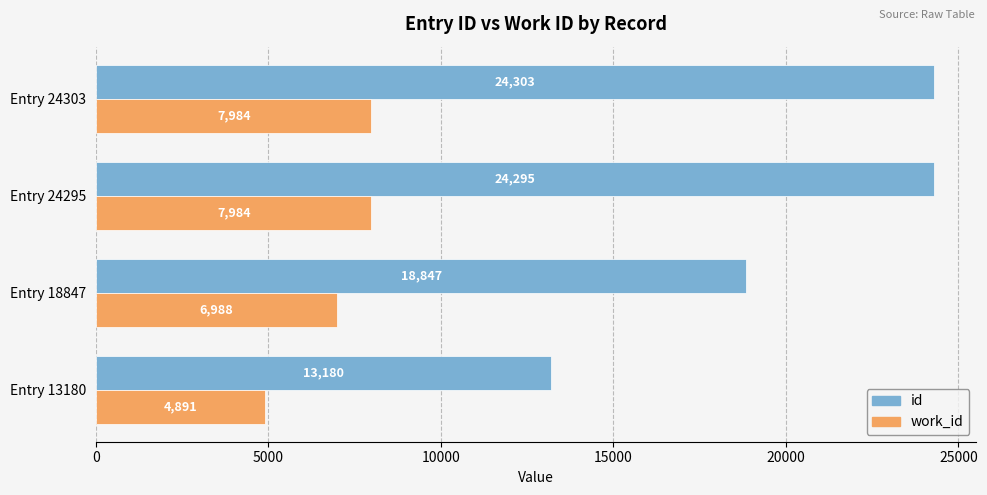

List the series in order of their peak value, lowest first.

work_id, id